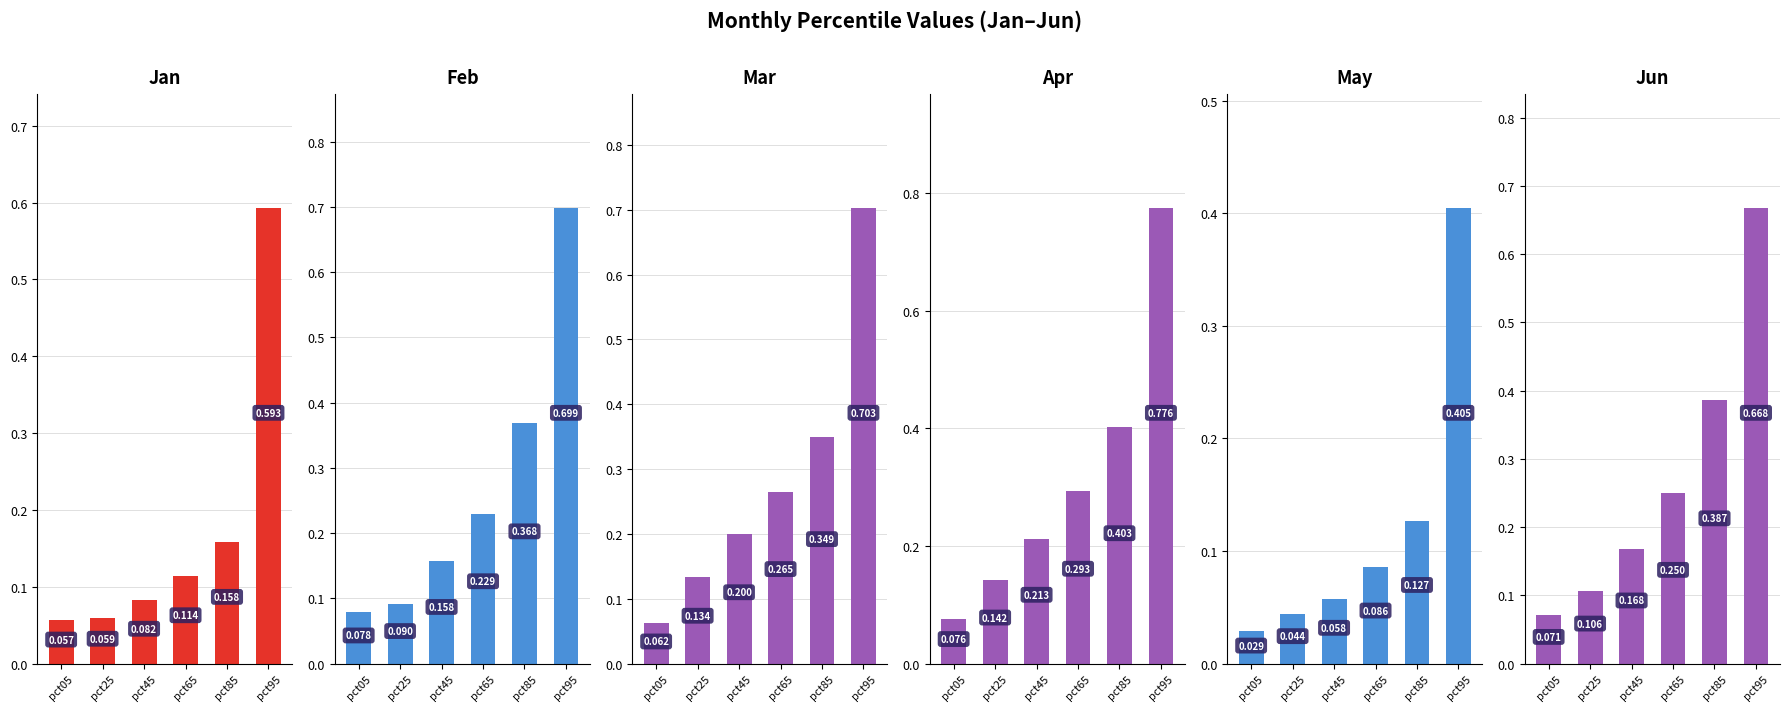

What is the greatest value displayed?

0.8